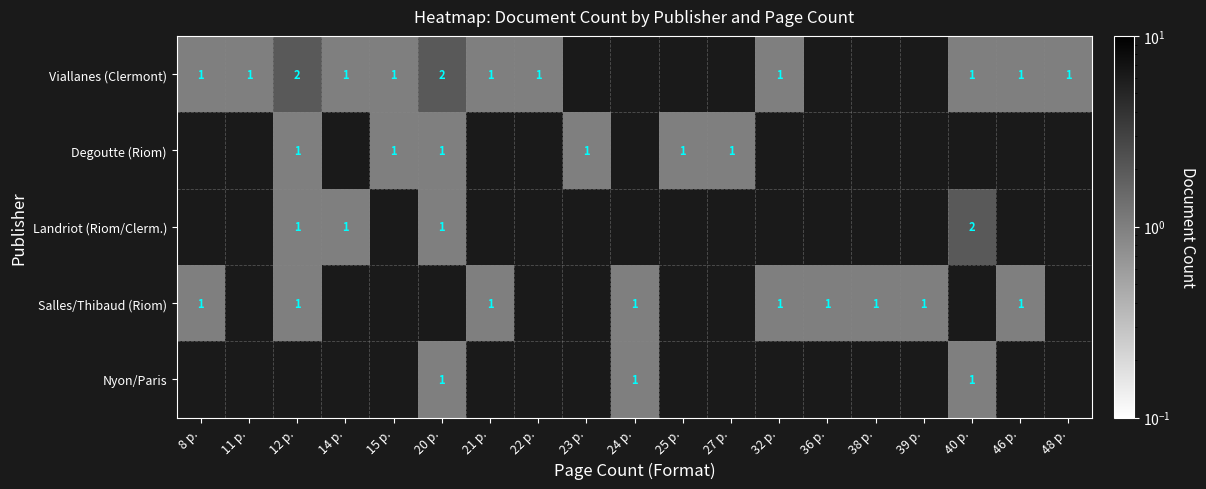

At how many categories does at least one series exceed 1?

3